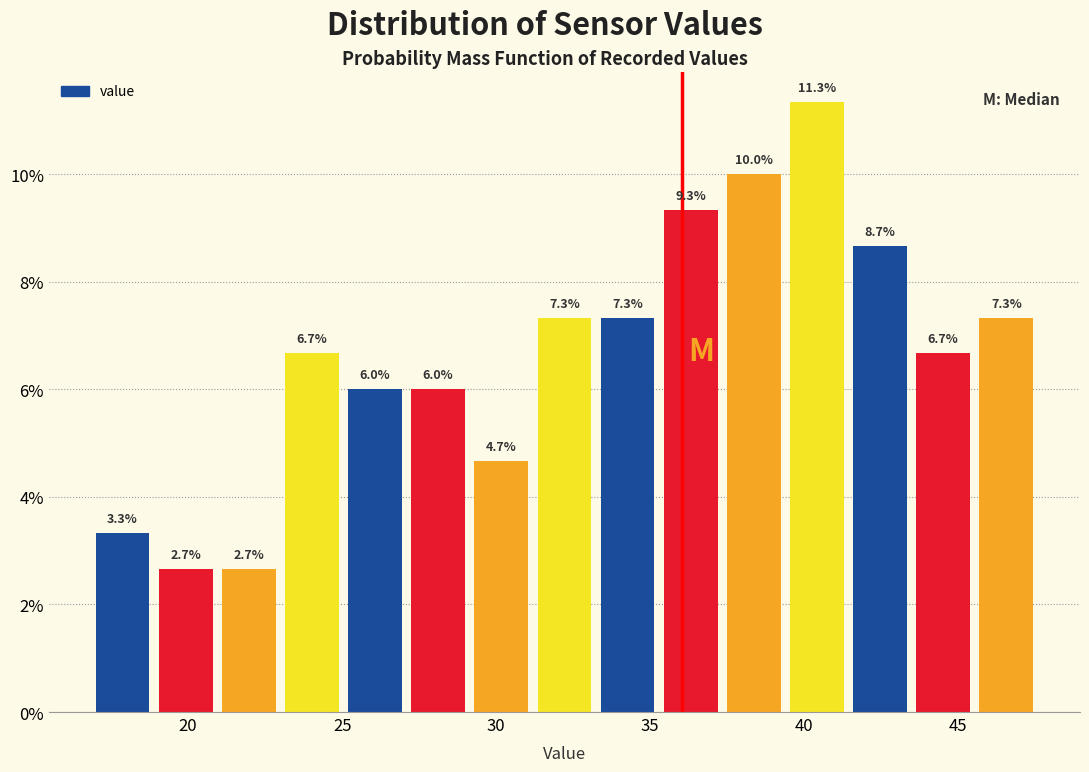

Reading left to right, list every bar in this chart as the range it spans on the x-axis followed by its height. The bar edges are not printed on the chart, so give them approximately, as read against the axis.

17.00 to 19.05: 3.3
19.05 to 21.10: 2.7
21.10 to 23.15: 2.7
23.15 to 25.20: 6.7
25.20 to 27.25: 6.0
27.25 to 29.30: 6.0
29.30 to 31.35: 4.7
31.35 to 33.40: 7.3
33.40 to 35.45: 7.3
35.45 to 37.50: 9.3
37.50 to 39.55: 10.0
39.55 to 41.60: 11.3
41.60 to 43.65: 8.7
43.65 to 45.70: 6.7
45.70 to 47.75: 7.3